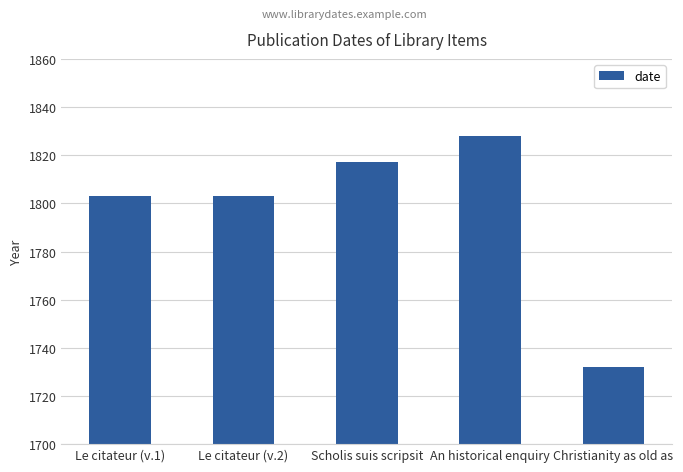

What position from the left is An historical enquiry?

4